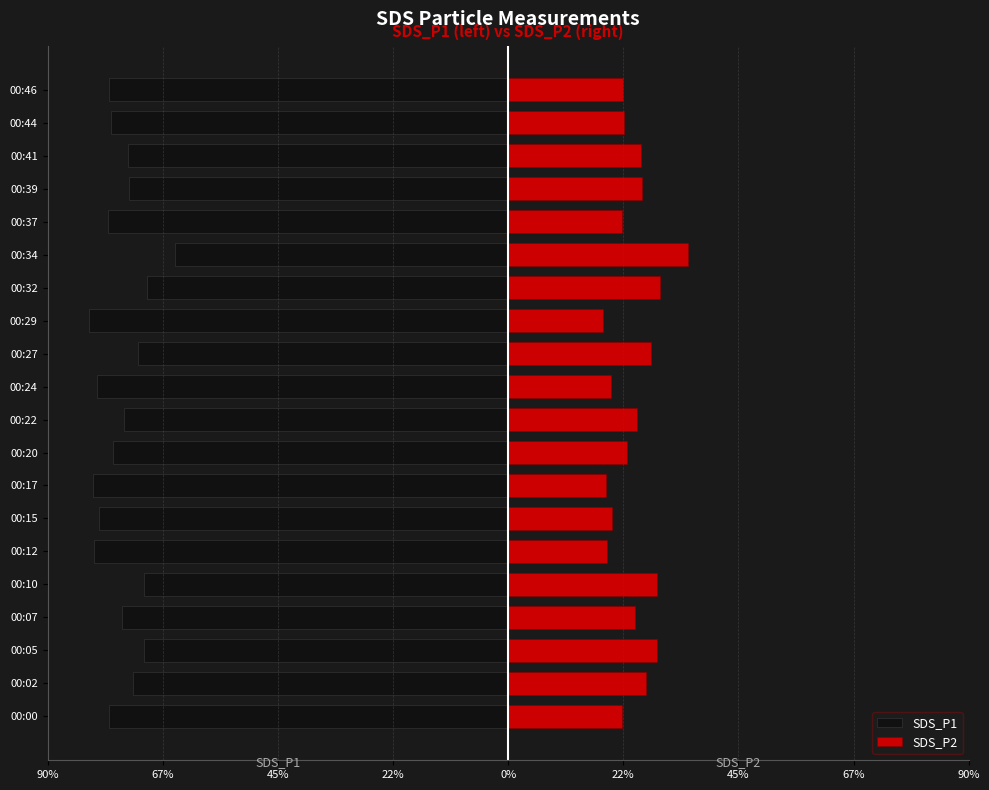

How many data points does each series have?

20